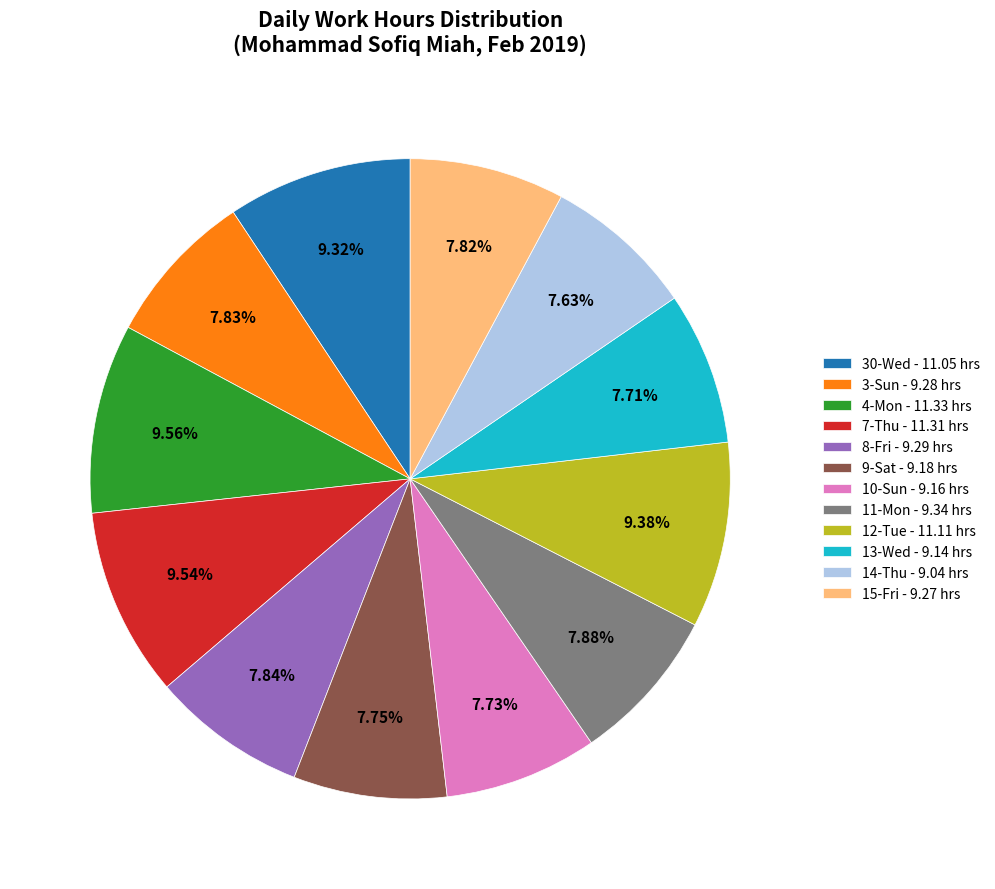

What is the total percentage of 14-Thu and 7-Thu?

17.2%